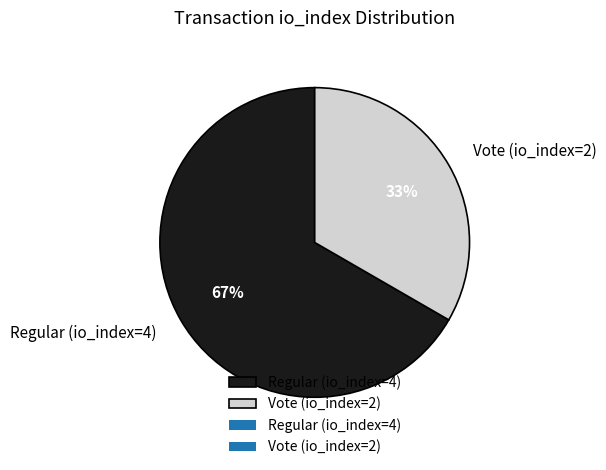

Rank the categories by value from highest to lowest.

Regular (io_index=4), Vote (io_index=2)